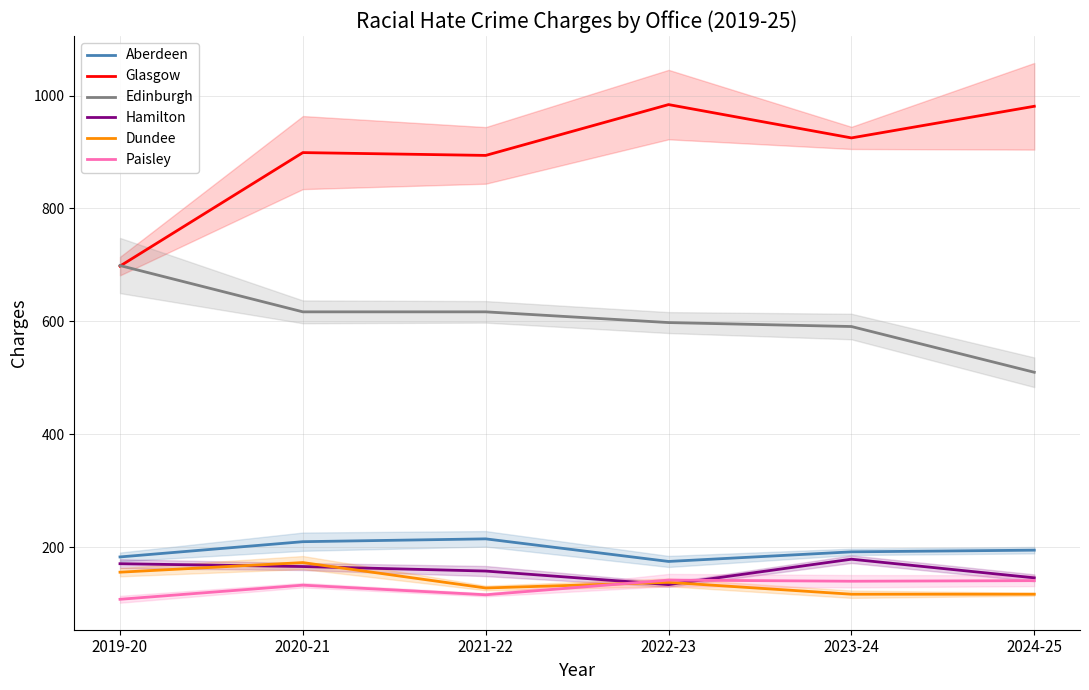

What is the difference between the Paisley values at 2021-22 and 2023-24?

24